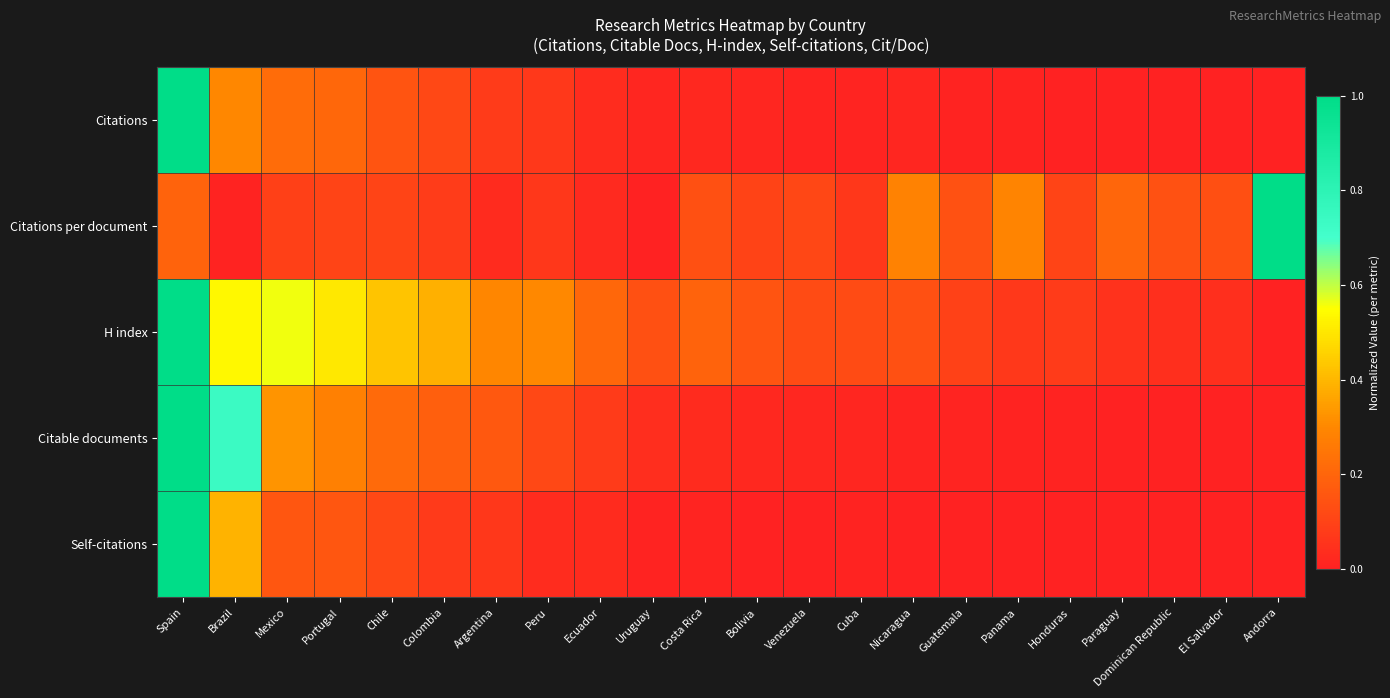

What is the total value across all series at Bolivia?

0.3